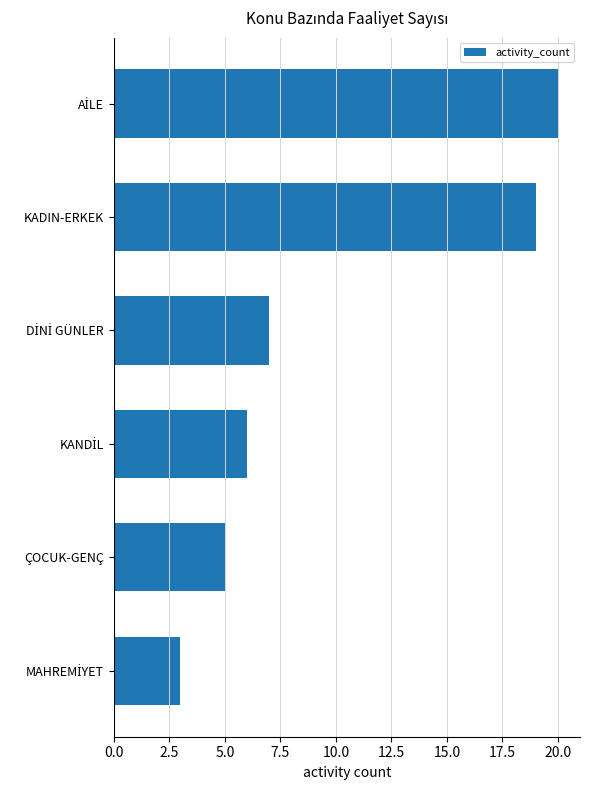

The chart shows a value of 13 at KADIN-ERKEK. True or false?

False